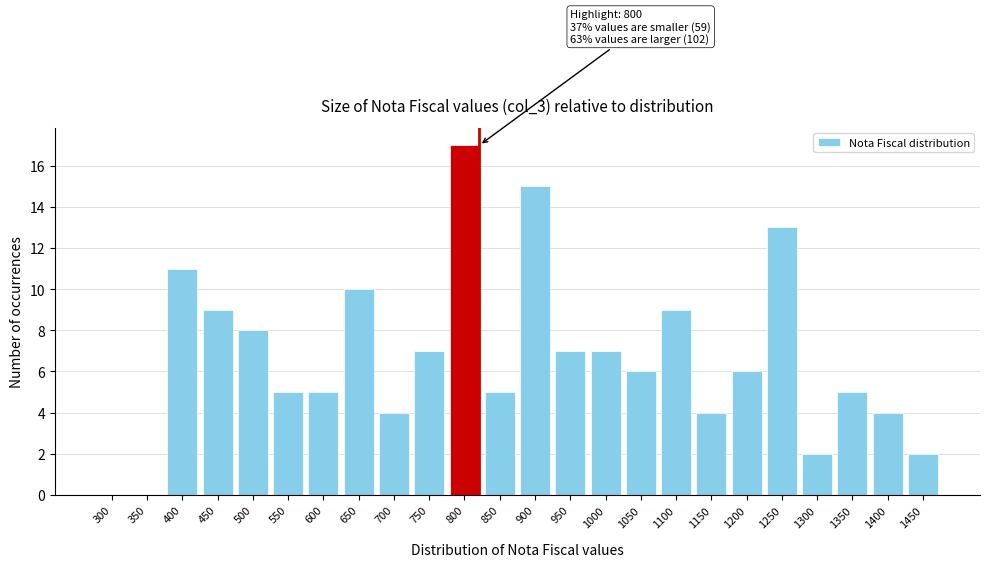

Reading right to left, list all the values displayed in this chart.

1450=2	1400=4	1350=5	1300=2	1250=13	1200=6	1150=4	1100=9	1050=6	1000=7	950=7	900=15	850=5	800=17	750=7	700=4	650=10	600=5	550=5	500=8	450=9	400=11	350=0	300=0